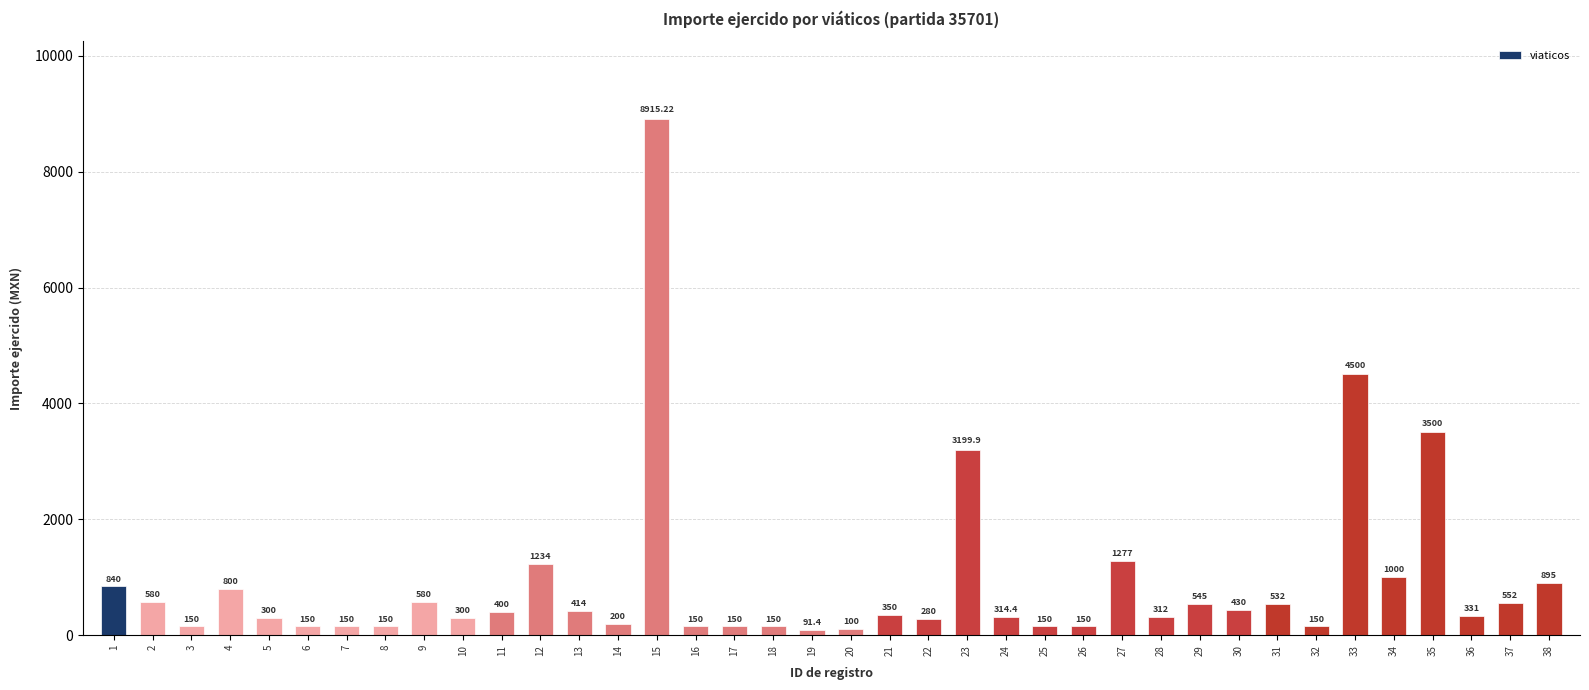

Where is the data nearest to the value 4503?

33